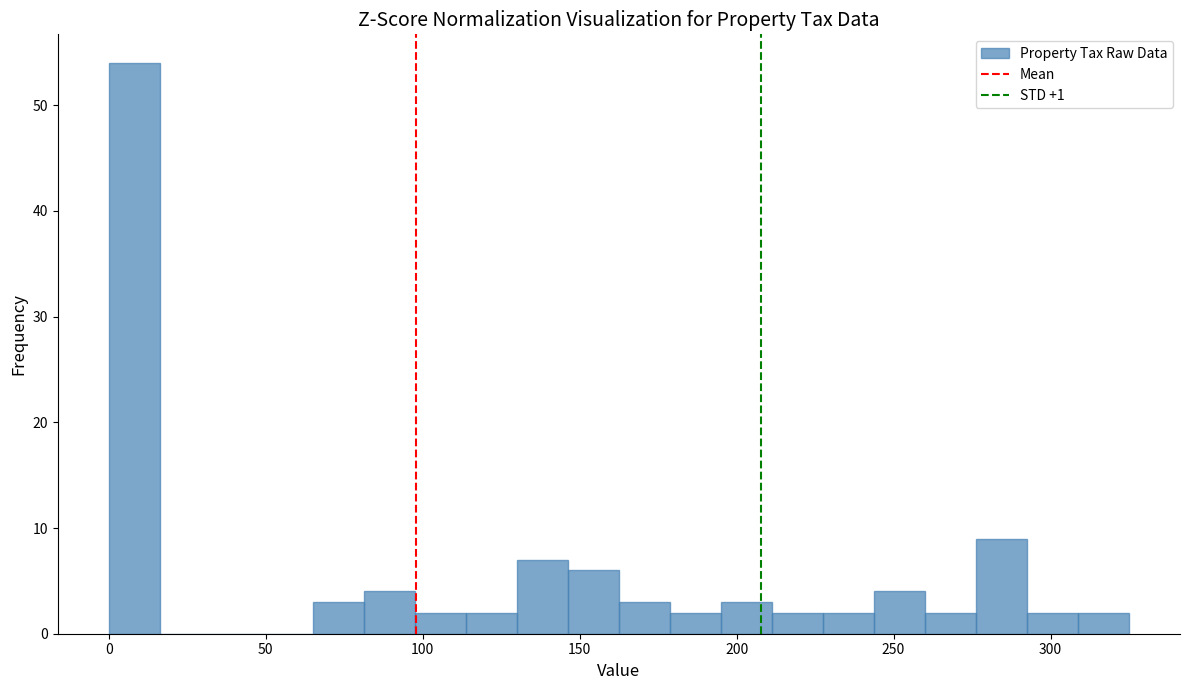

Around what value on the x-axis is the tallest bar? Give the approximate position of its centre, as read against the axis.

10